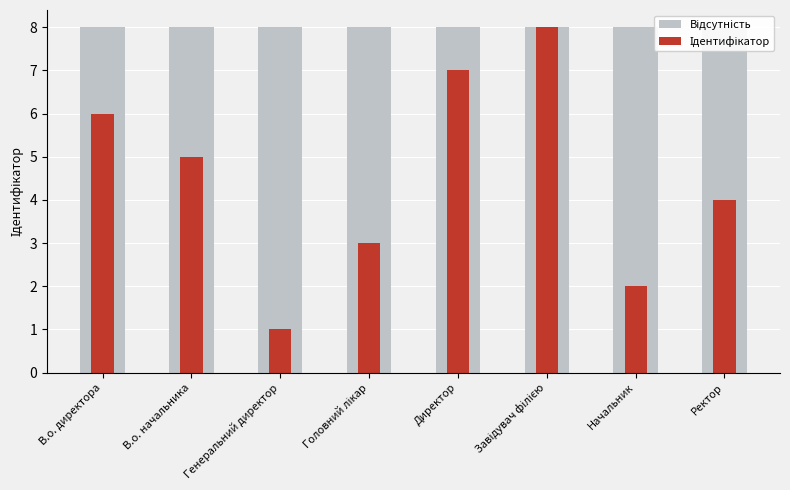

How many values in the Ідентифікатор series are below 5?

4